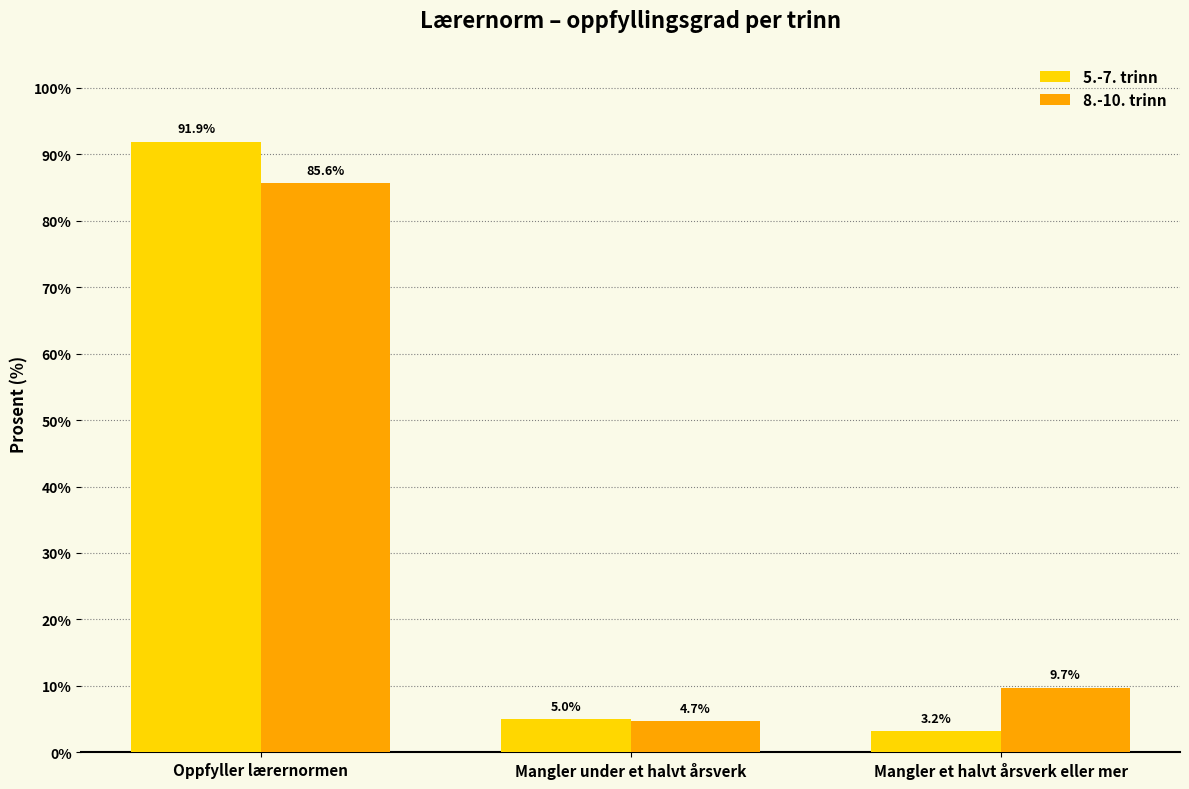

What is the difference between the maximum and second lowest values in the 8.-10. trinn series?

76.0